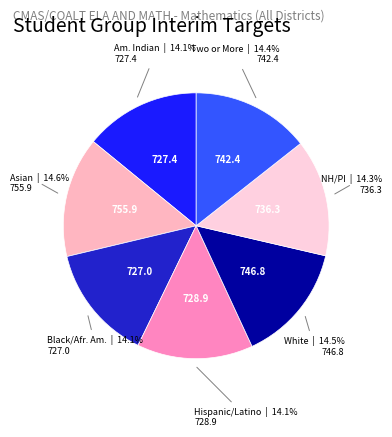

Does any single category account for the majority?

No